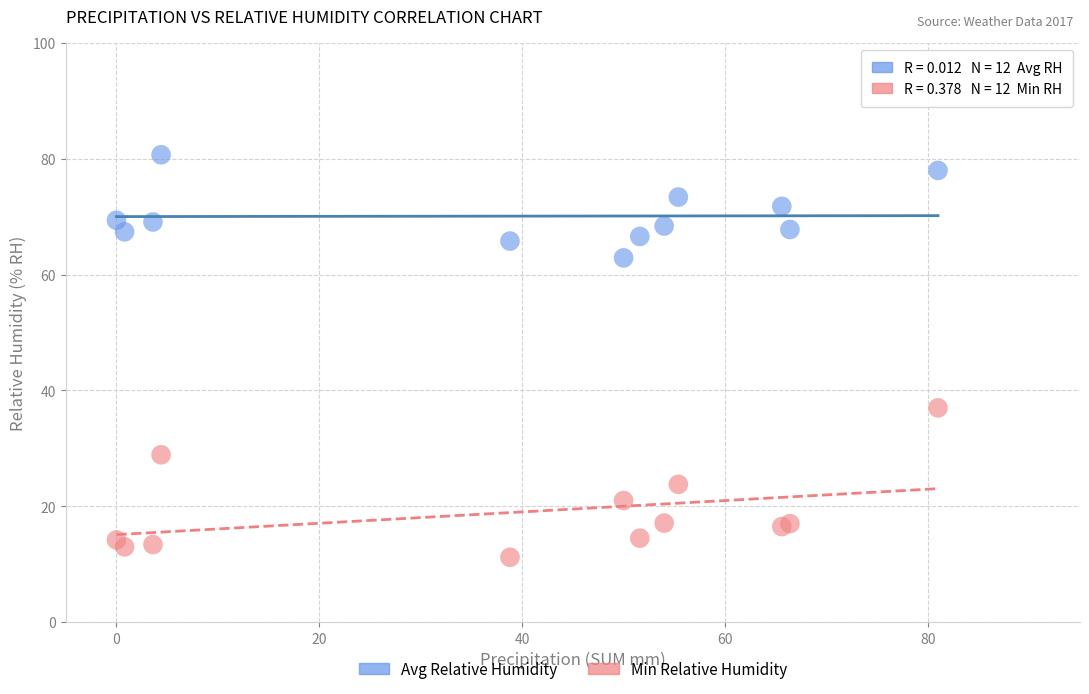

Across all series, what Y value is closest to 45?

37.0